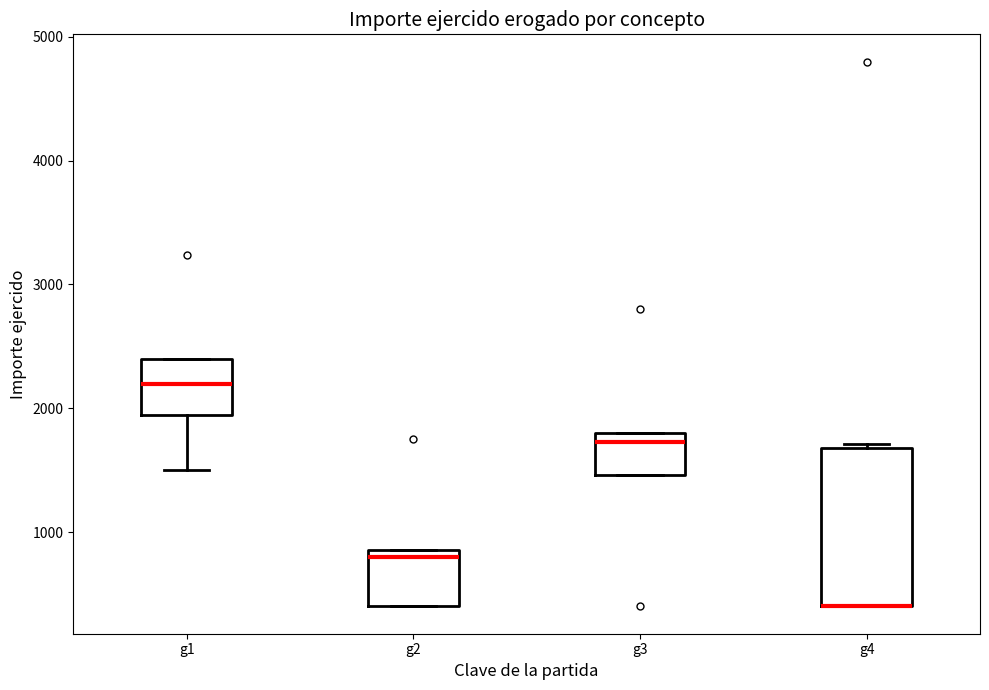

Reading left to right, transcribe this box plot: for each box, give where its median line is, the range the box spans, and where its two whiskers end, as read against the y-axis. The values are not printed on the chart, so give them approximately, as read against the axis.

g1: median 2200, box 2000 to 2400, whiskers 1500 to 2400
g2: median 800, box 400 to 900, whiskers 400 to 900
g3: median 1700, box 1500 to 1800, whiskers 1500 to 1800
g4: median 400 (drawn on the box's lower edge), box 400 to 1700, whiskers 400 to 1700 (just above the box's upper edge)